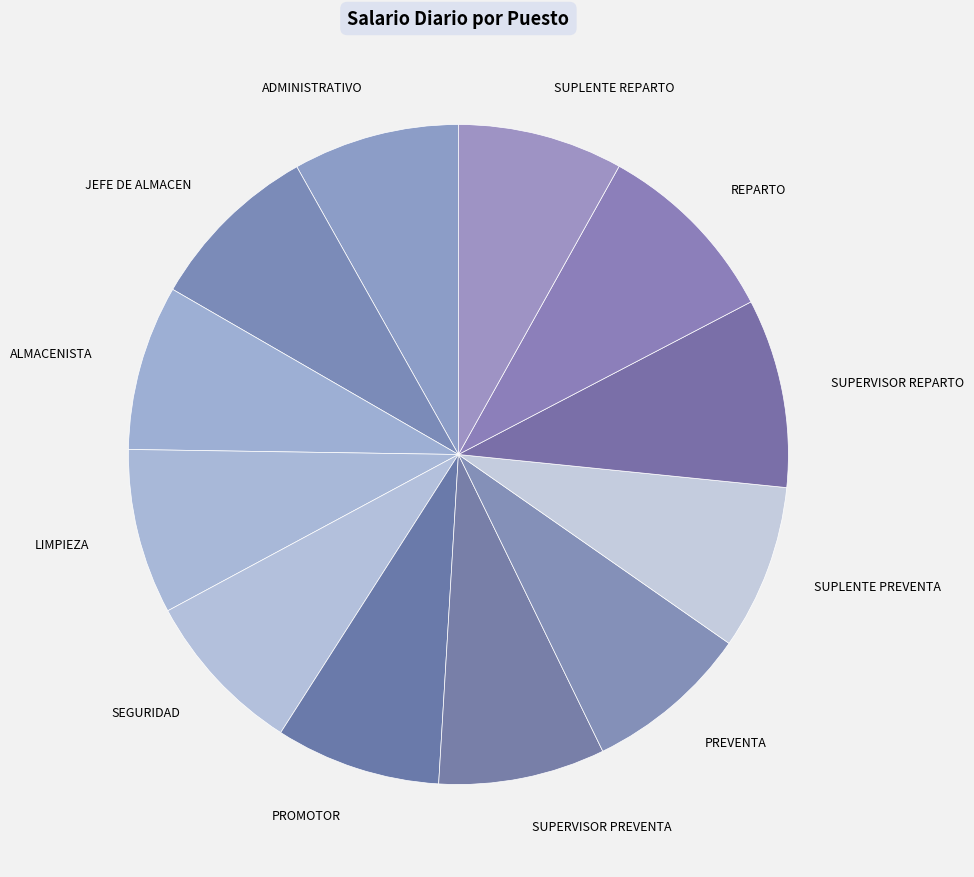

Count the number of slices in the pie.

12